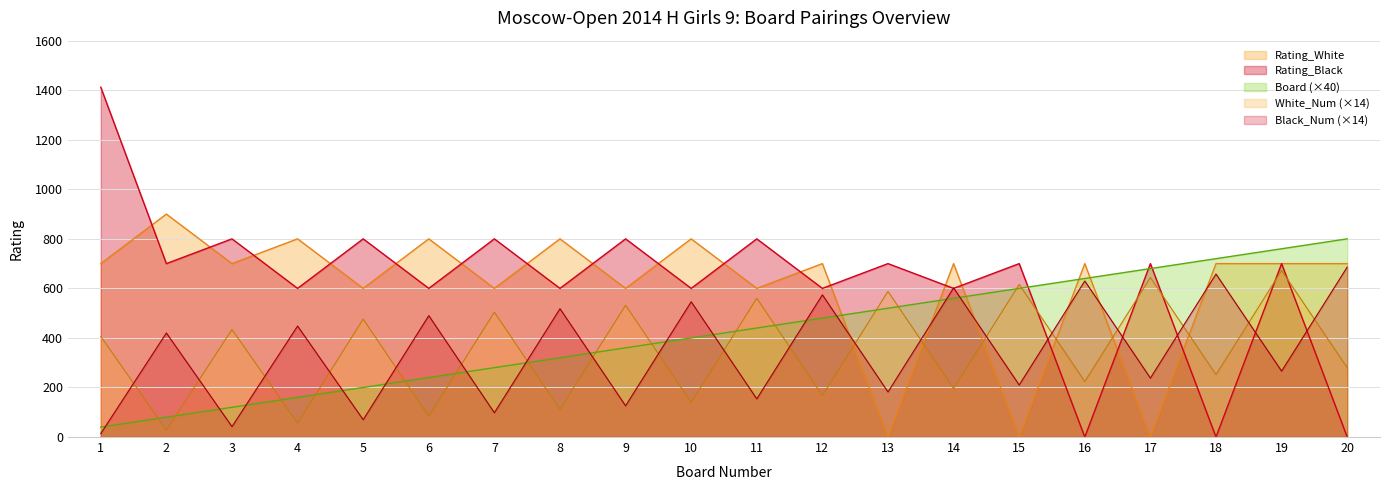

How many interior local valleys does the White_Num series have?

9